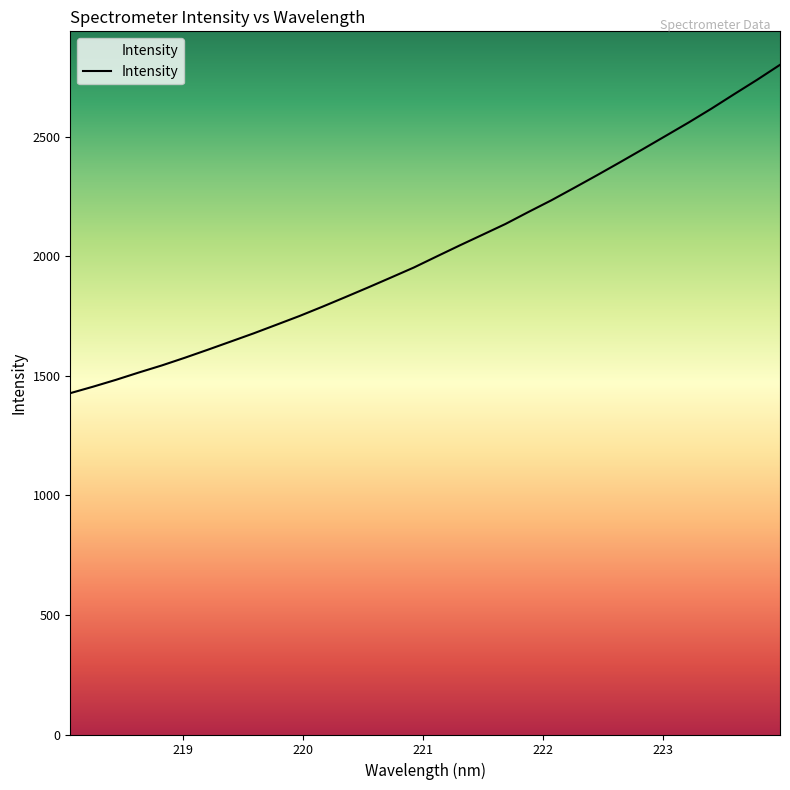

Does the chart have visible grid lines?

No